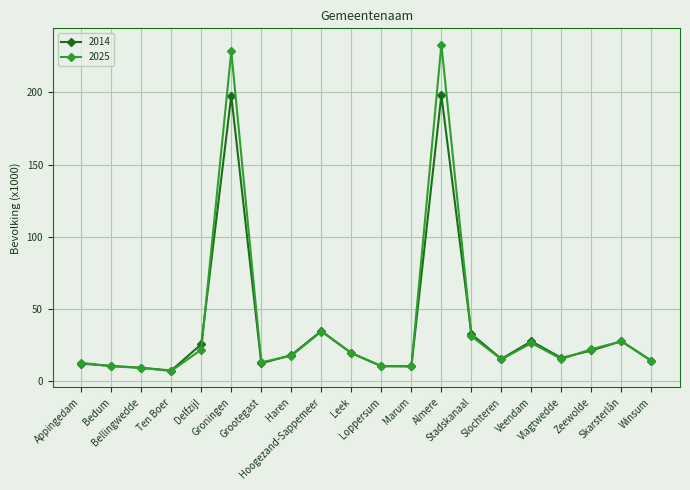

True or false: 2025 has a value of 12.7 at Appingedam.

True